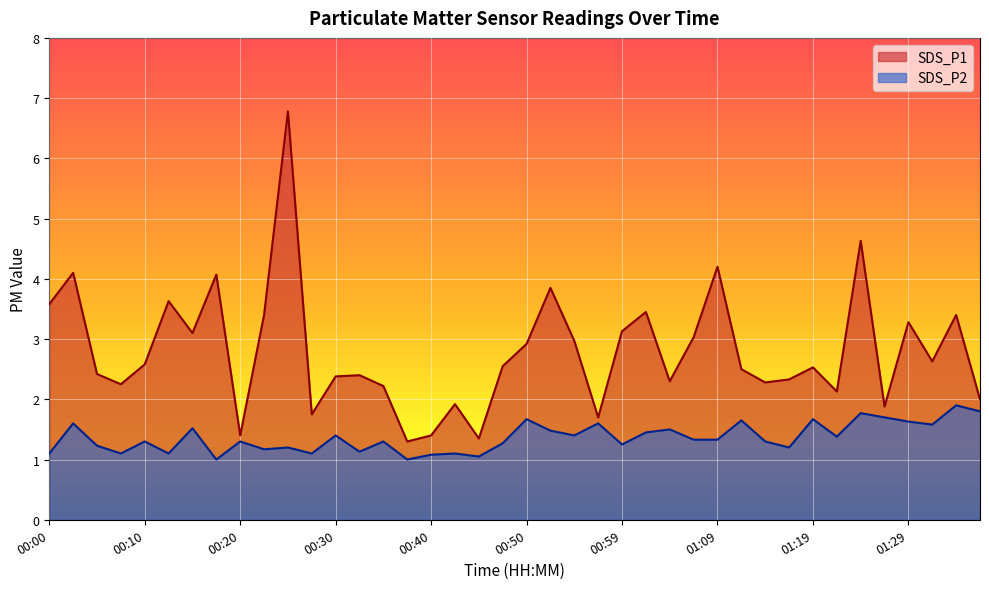

What is the difference between the highest and lowest values at 01:12?

0.9